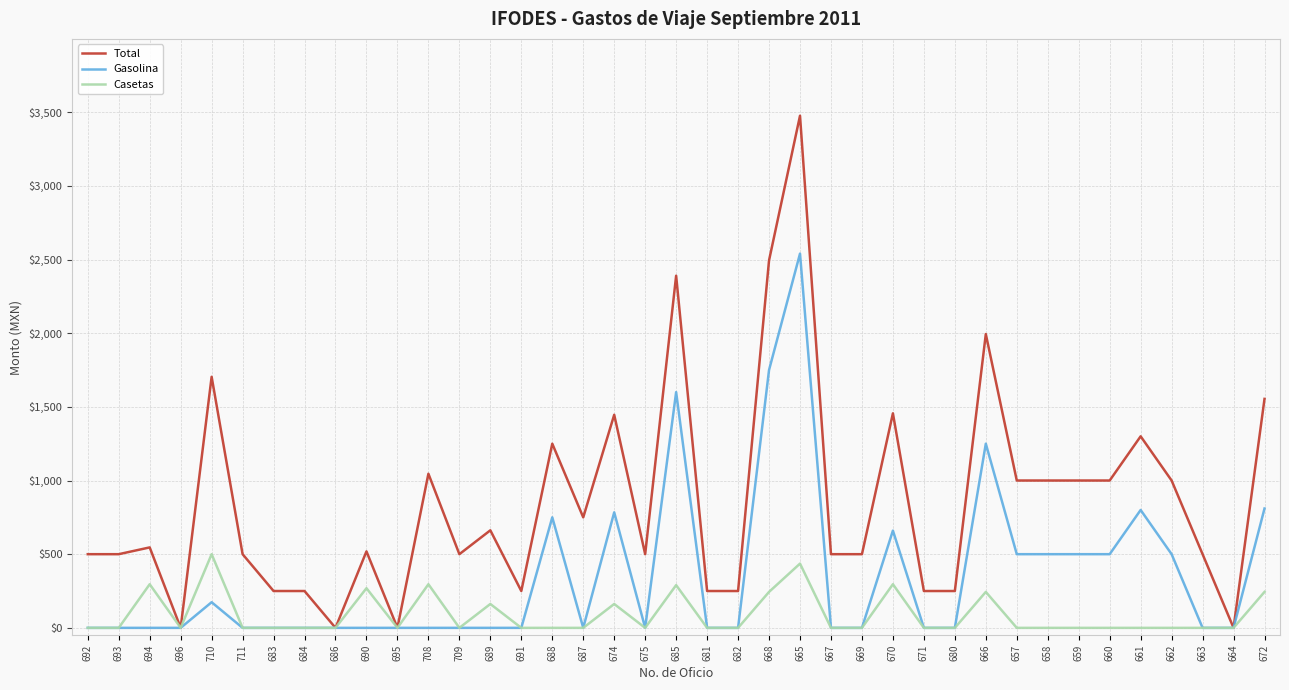

What is the difference between the maximum and minimum values in the Casetas series?

500